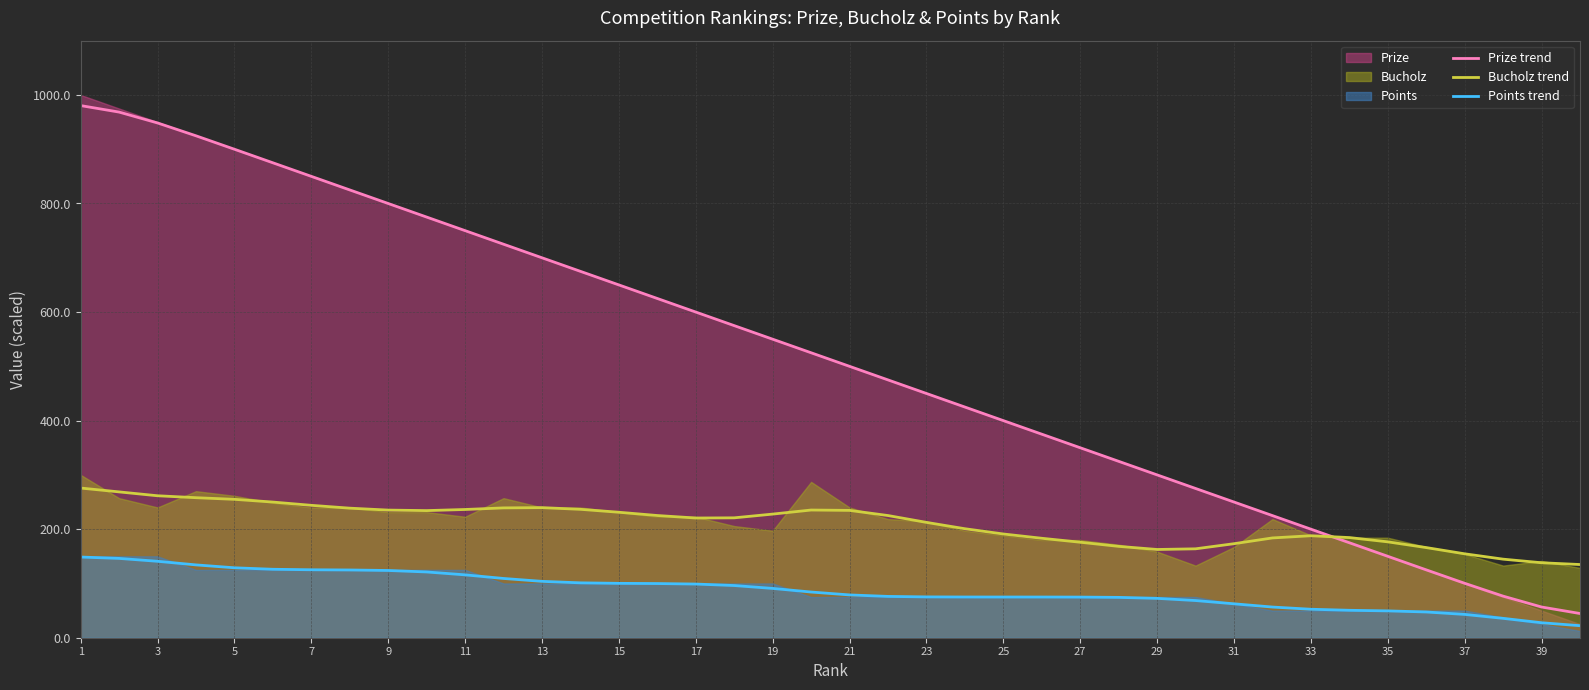

The value of Bucholz trend at 15 is 231.2. True or false?

True